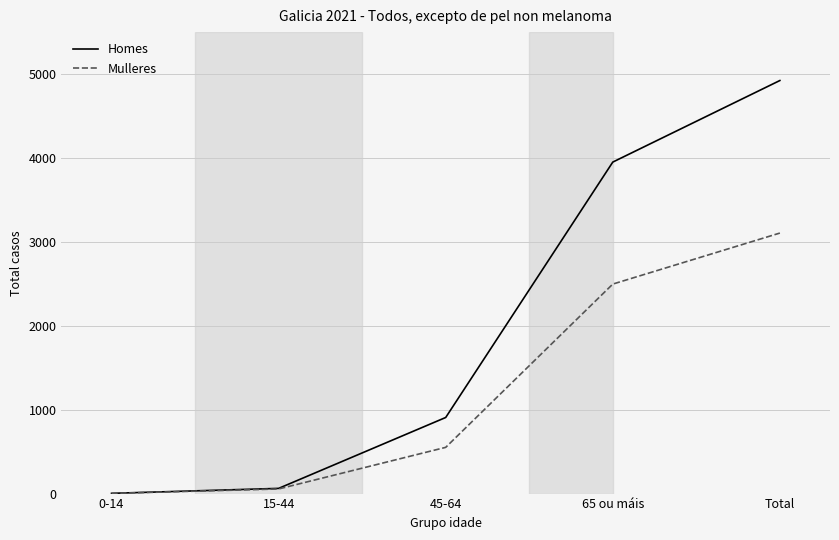

True or false: Homes has a value of 8645 at Total.

False